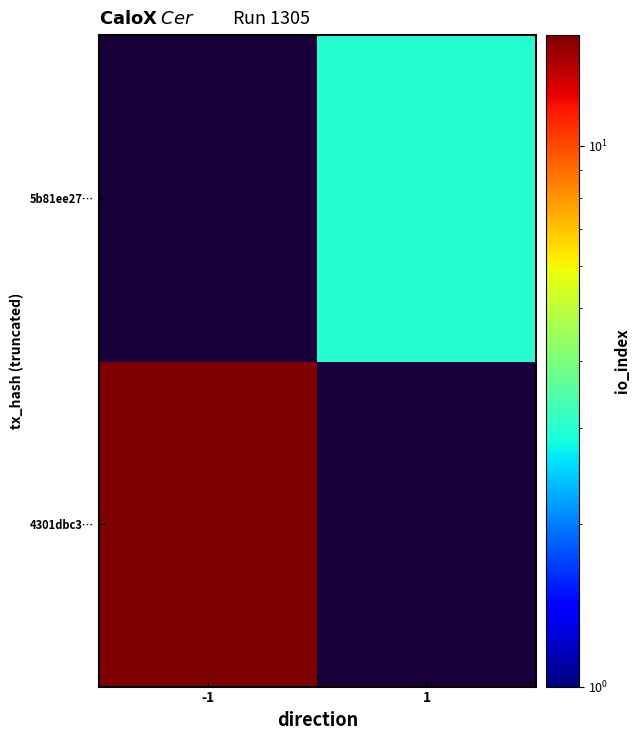

Count the number of categories in the chart.

2